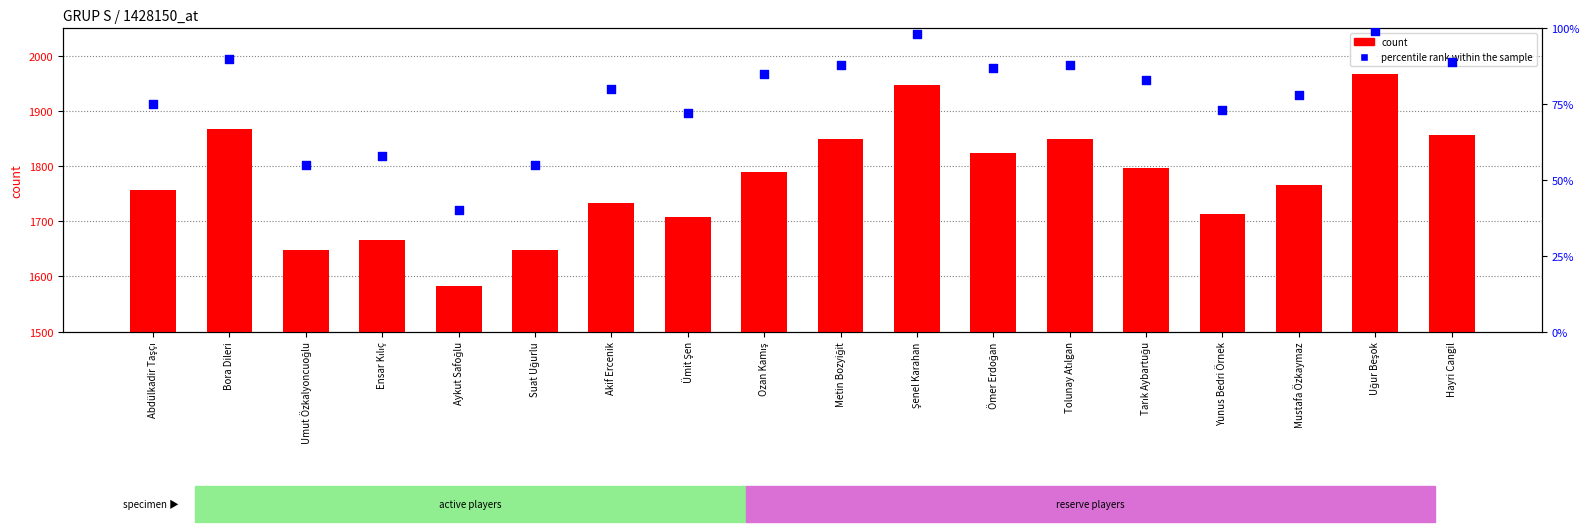

At how many categories does at least one series exceed 1658?

15